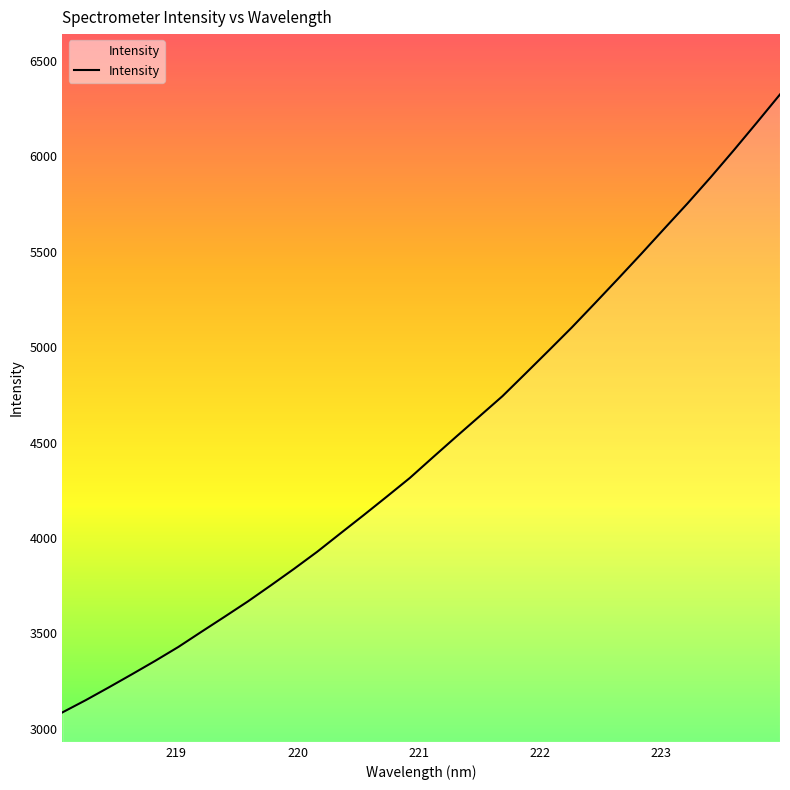

What is the difference between the maximum and minimum values?

3239.5